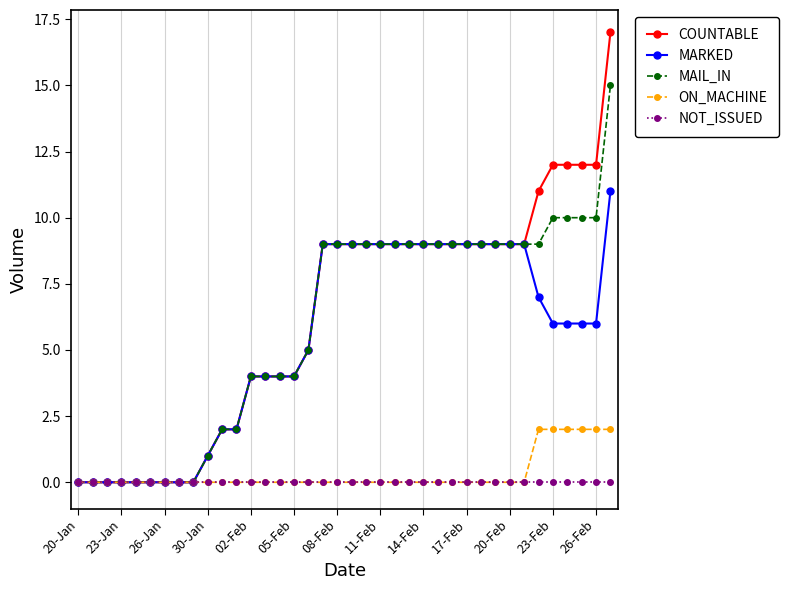

Which series has the widest spread of values?

COUNTABLE